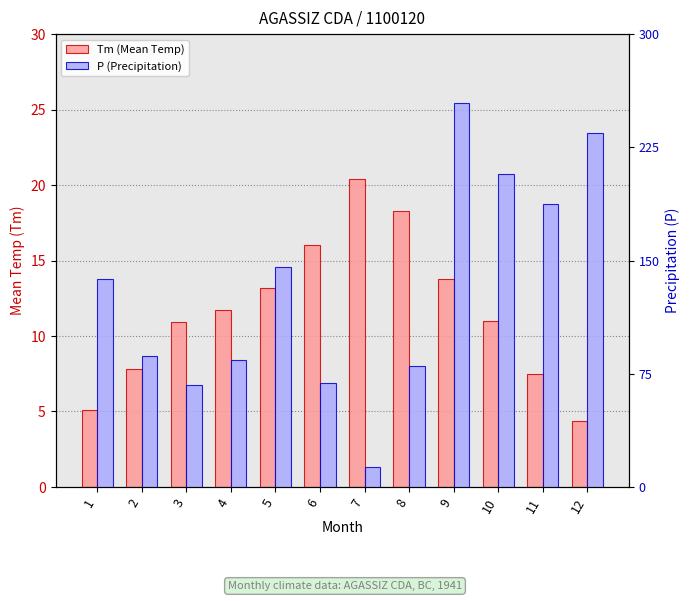

Which category has the highest value in the P (Precipitation) series?

9